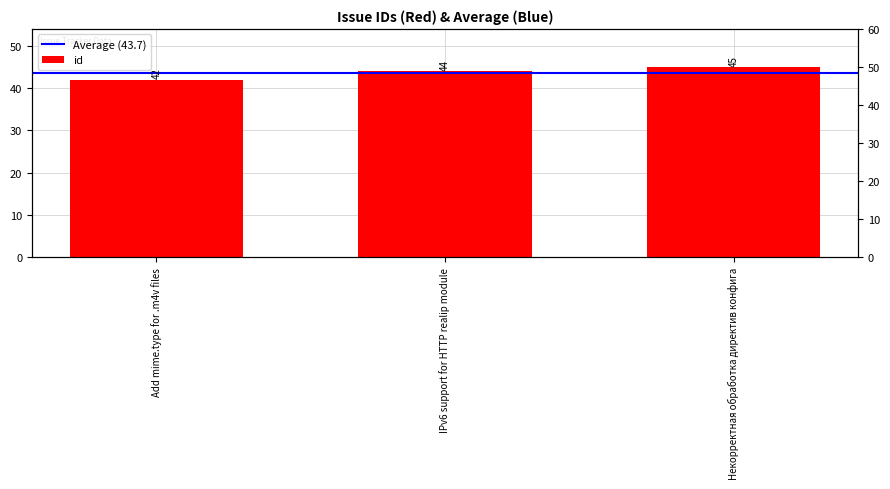

What is the average value?

44